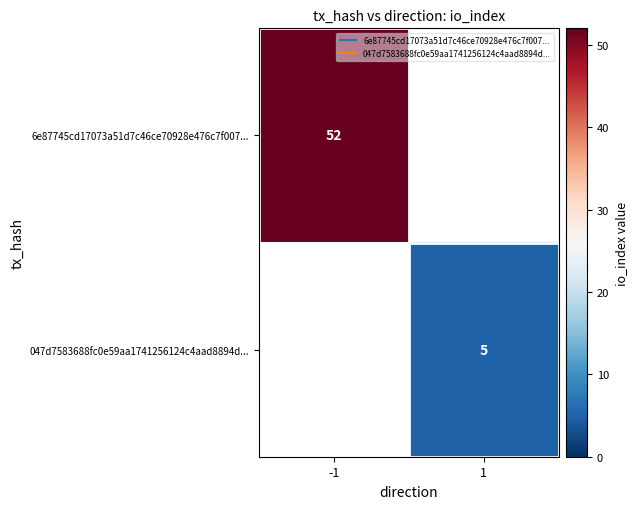

At how many categories does at least one series exceed 11?

1